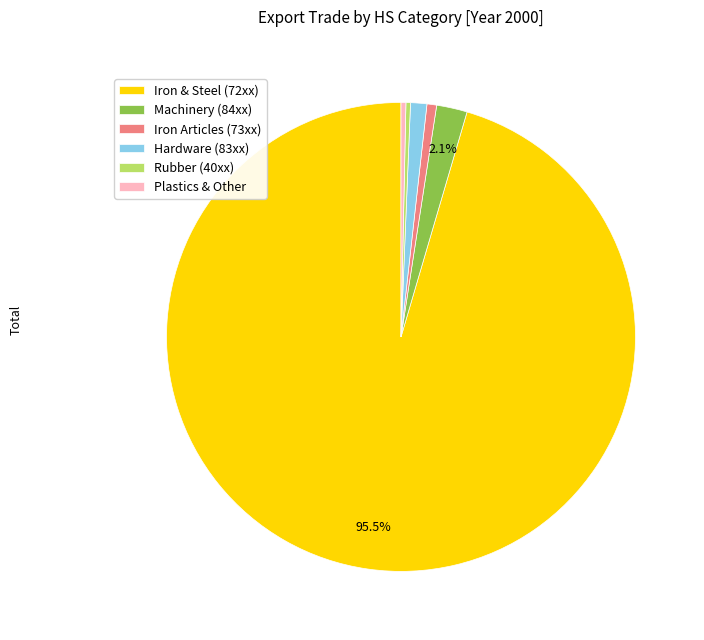

Combined, do Machinery (84xx) and Iron Articles (73xx) account for over 50%?

No